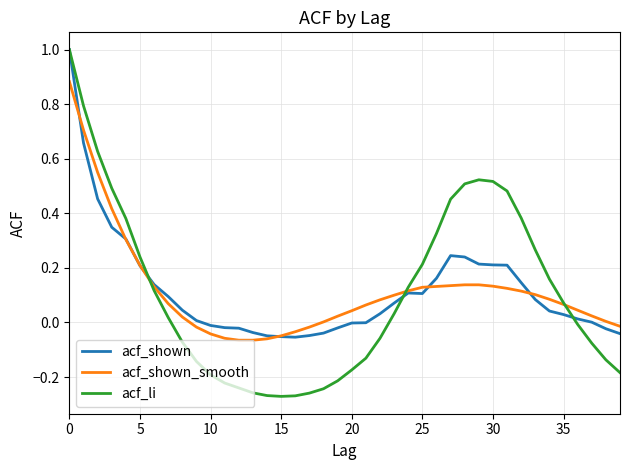

Which series has the widest spread of values?

acf_li